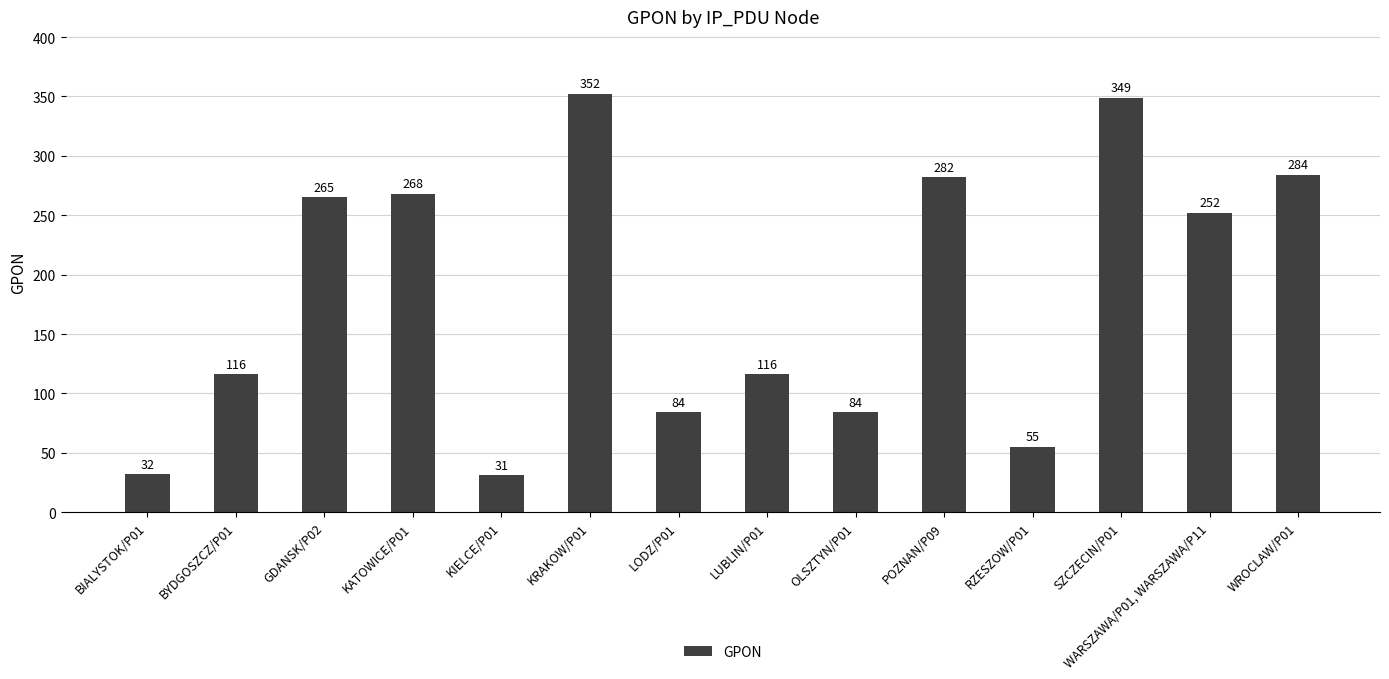

The chart shows a value of 352 at KRAKOW/P01. True or false?

True